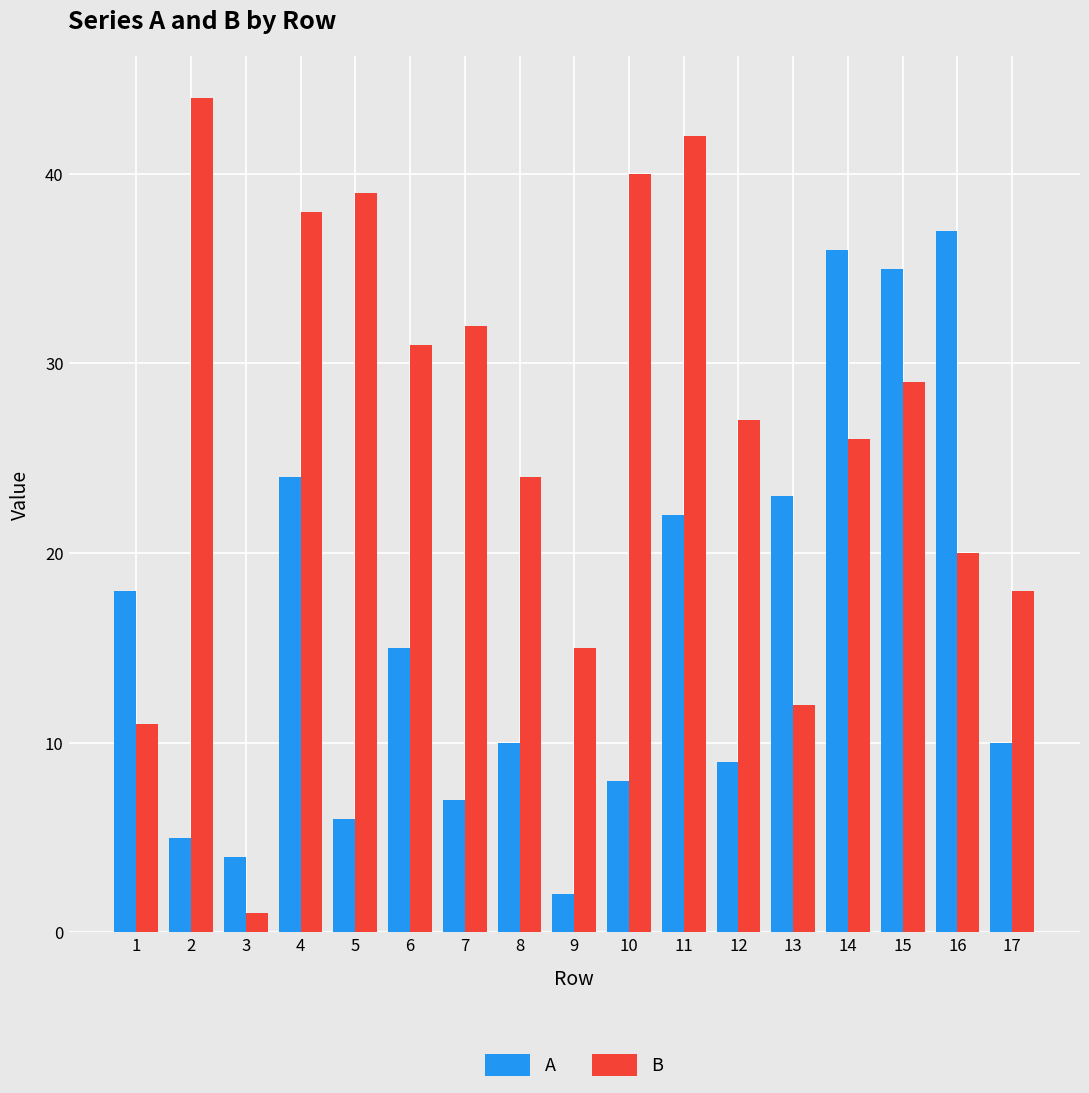

How many bars are there in each group?

2